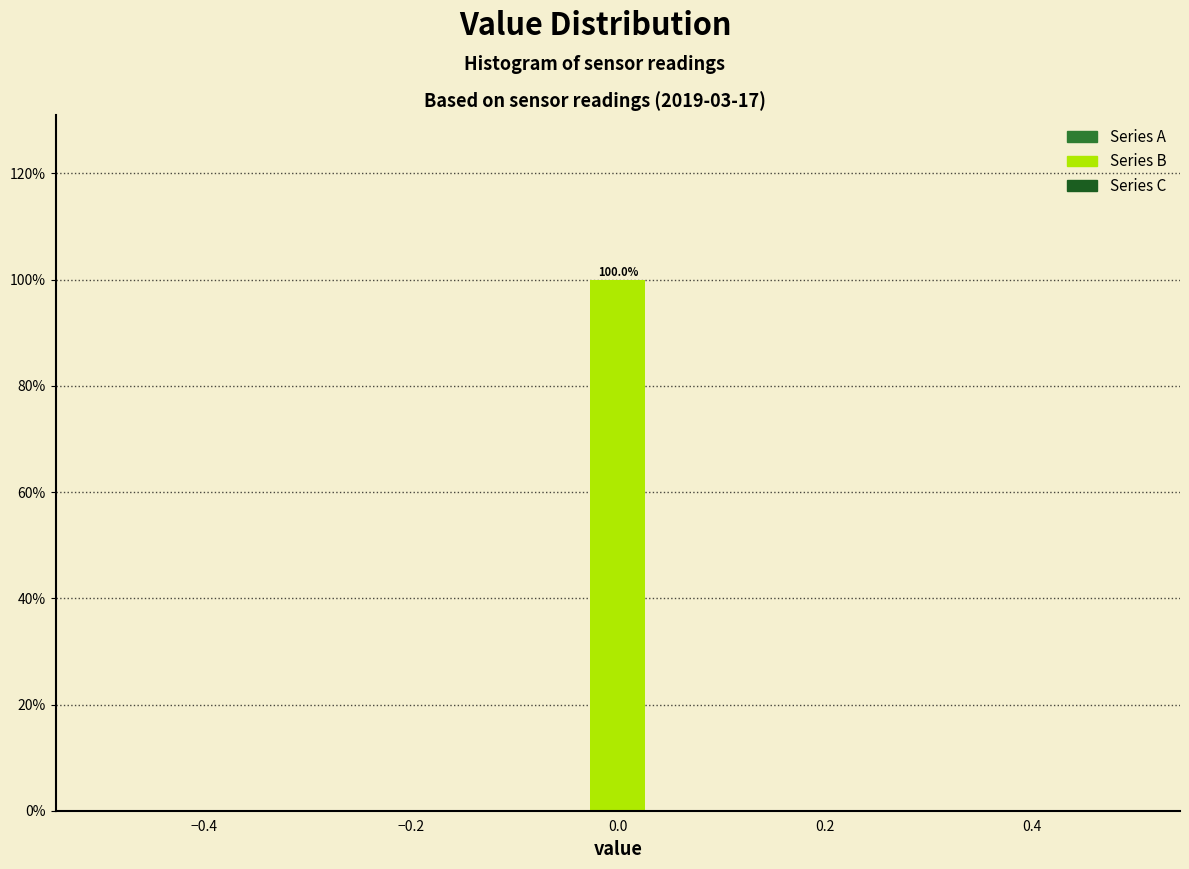

Around what value on the x-axis is the tallest bar? Give the approximate position of its centre, as read against the axis.

0.00